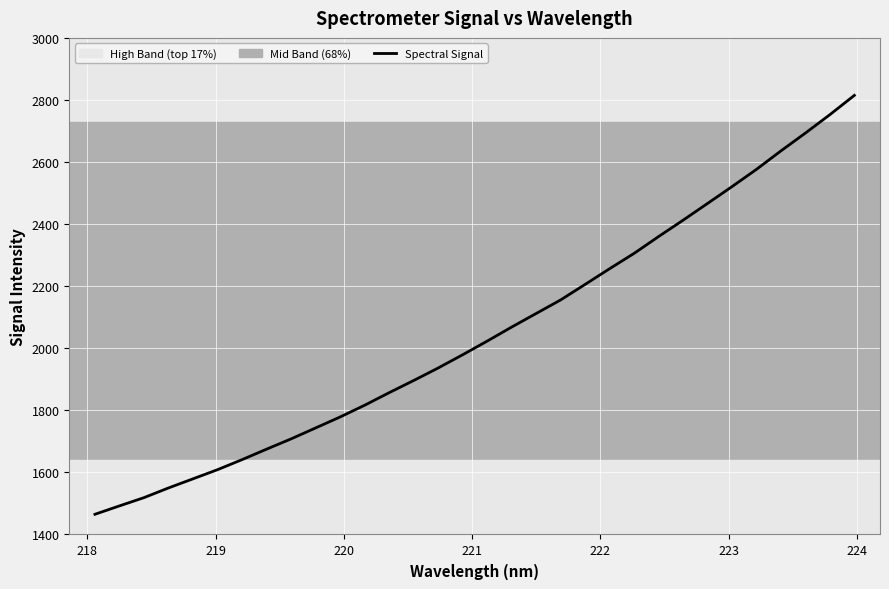

True or false: there are more than 0 points higher than both neighbors.

False